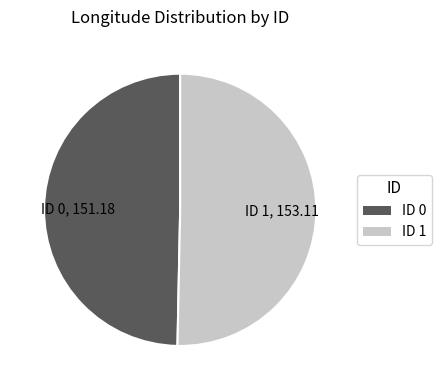

Rank the categories by value from lowest to highest.

ID 0, ID 1